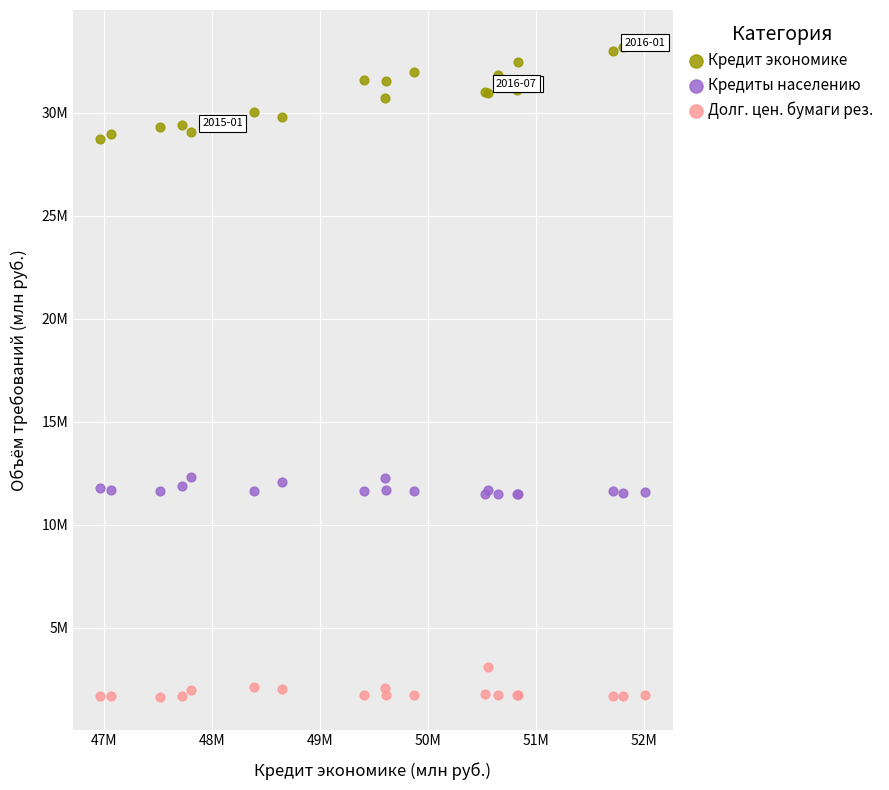

Which series reaches the maximum Y coordinate?

Кредит экономике